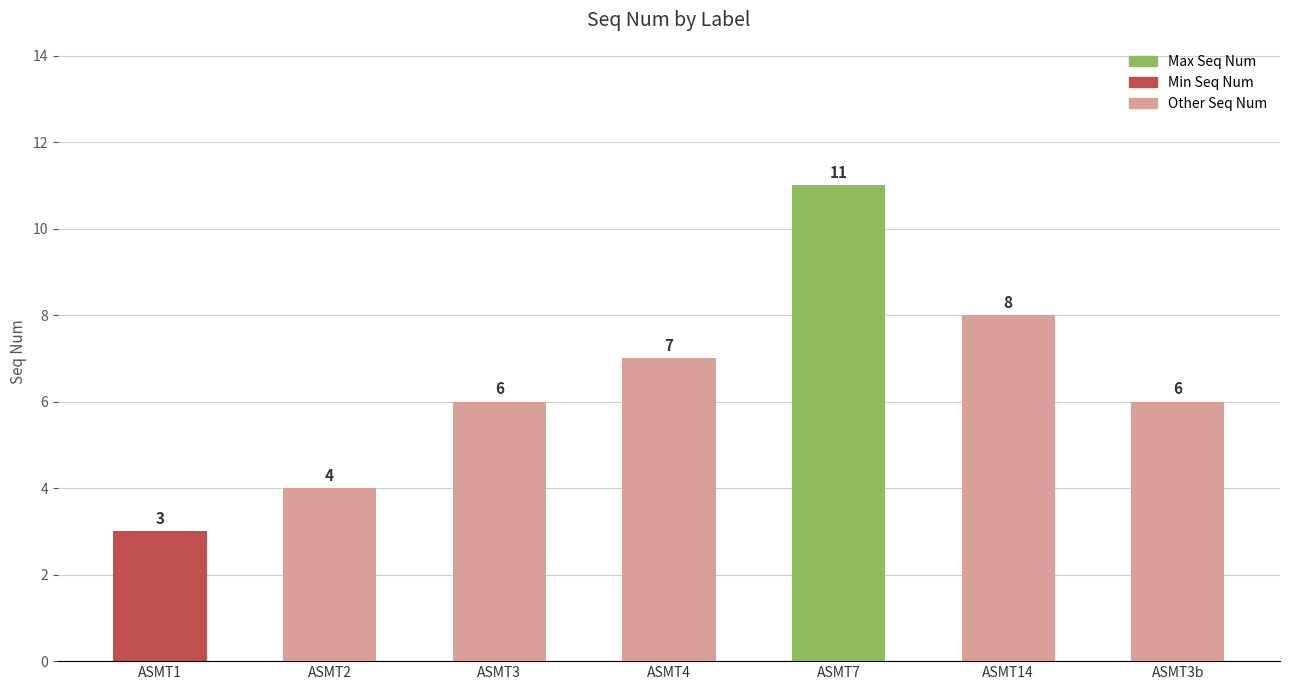

Reading left to right, list all the values displayed in this chart.

3	4	6	7	11	8	6